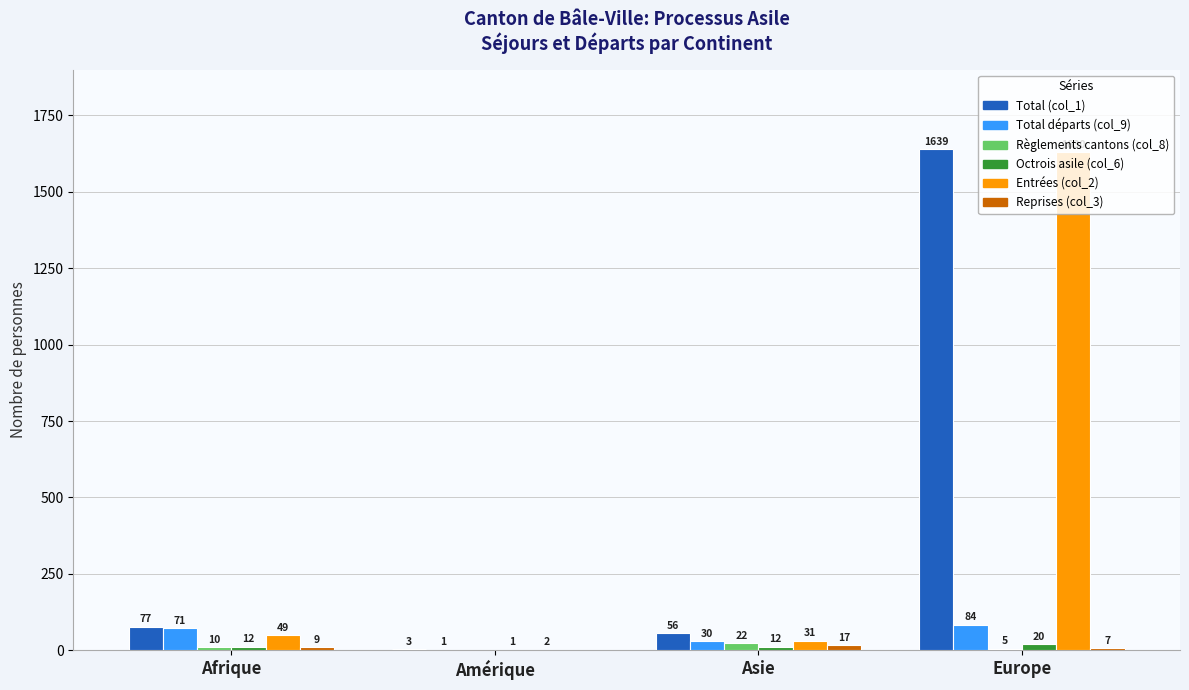

Count the Octrois asile (col_6) values in the range 12 to 20.

3